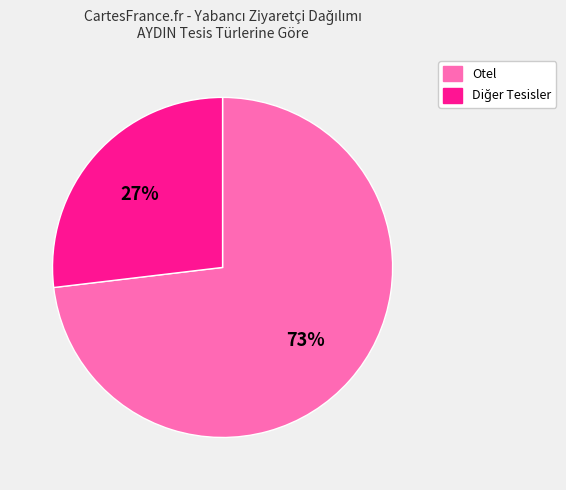

Is there any slice that represents more than half of the pie?

Yes